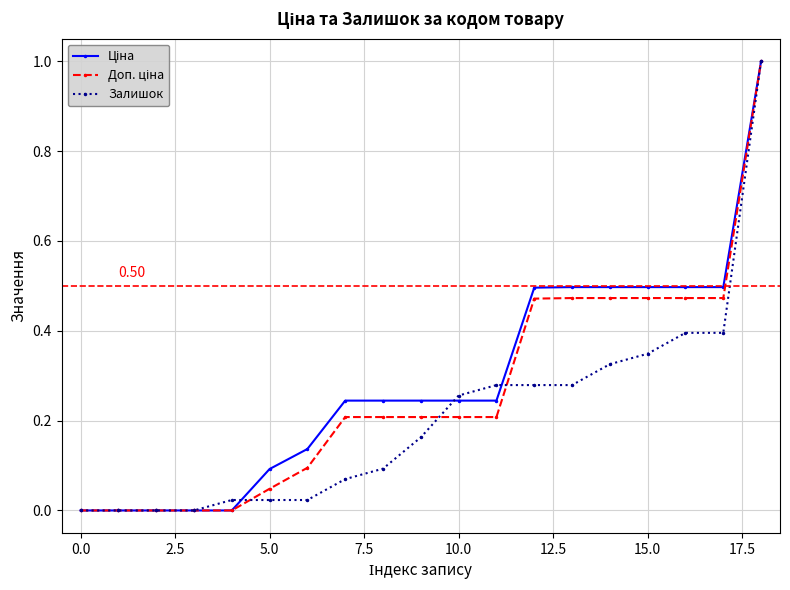

How many series are shown in this chart?

3